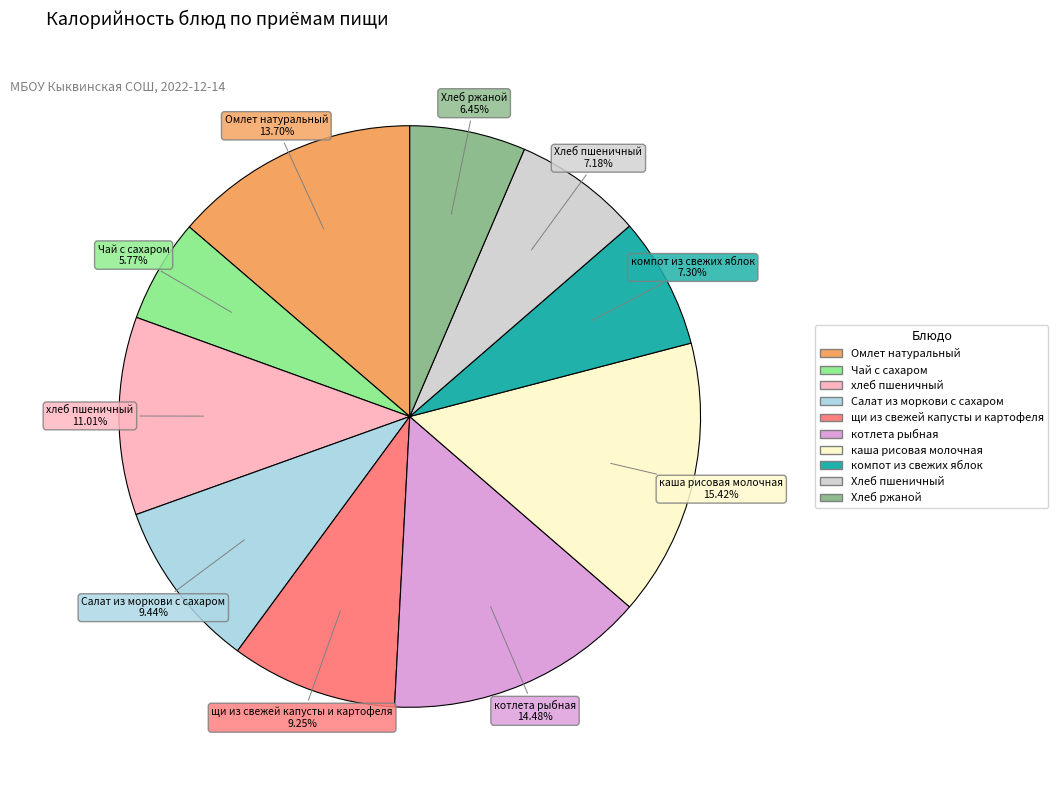

Is there a majority slice in this chart?

No